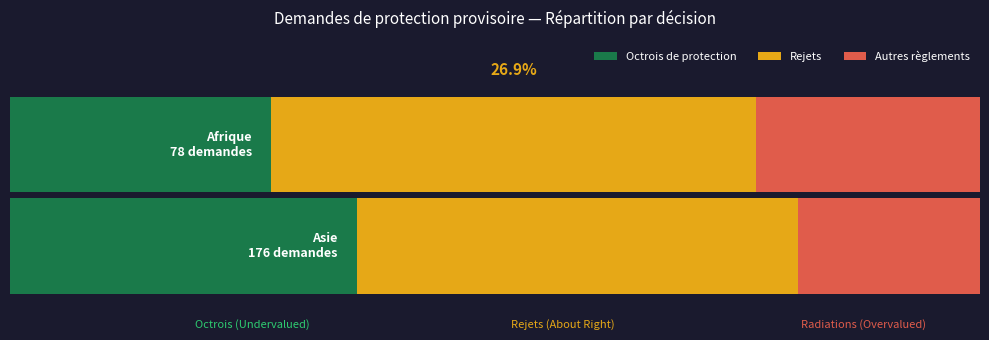

The value of Octrois de protection at Asie is 42. True or false?

False